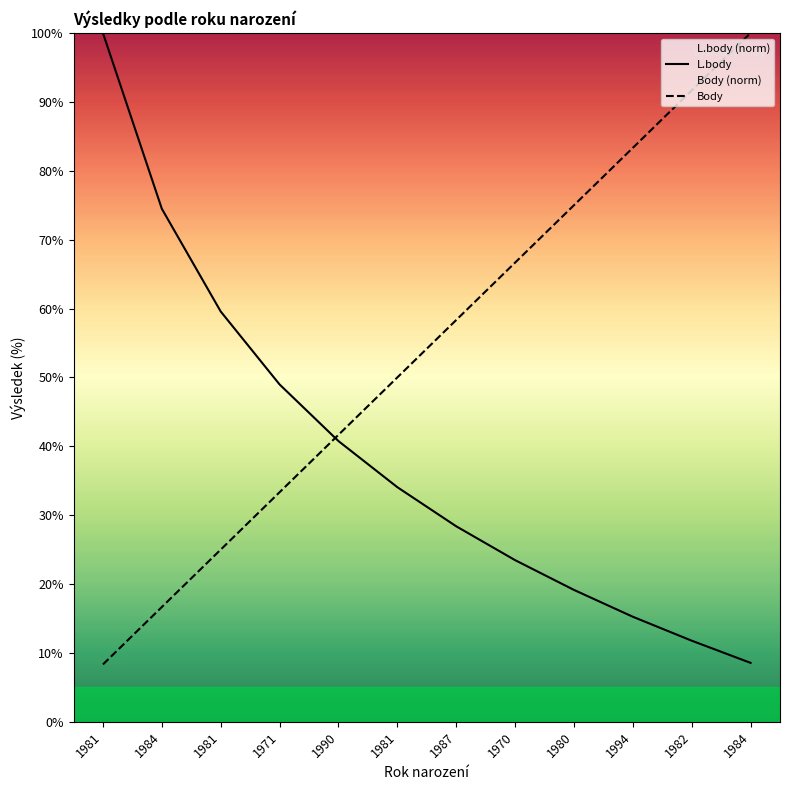

At how many categories does at least one series exceed 56?

9